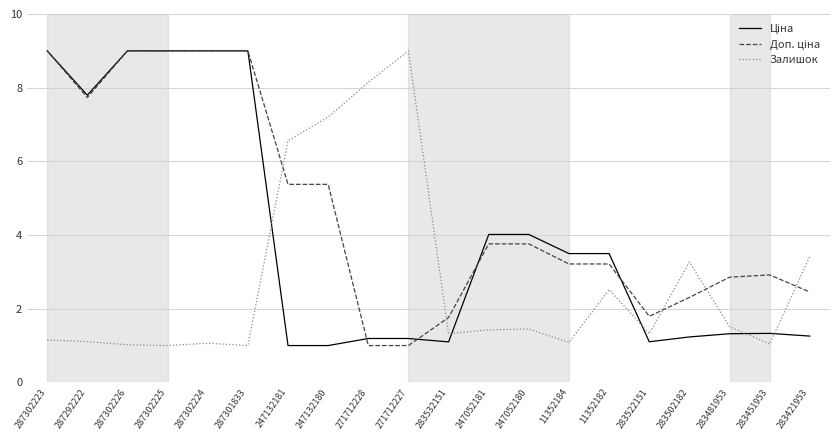

Does the chart display data point markers on the line(s)?

No